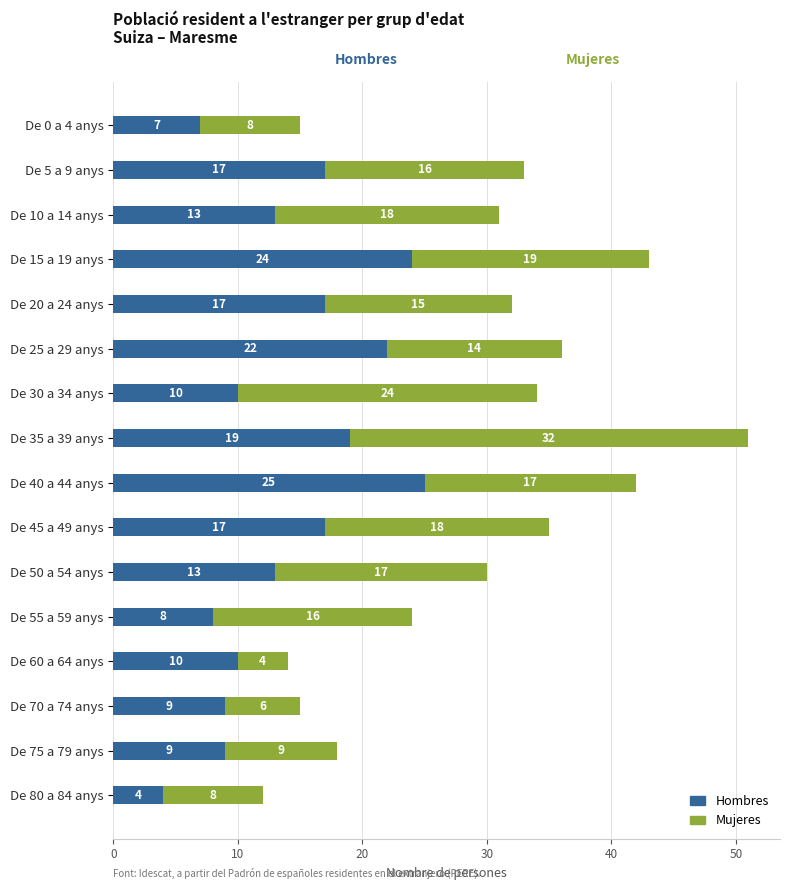

Read the Hombres value at De 25 a 29 anys.

22